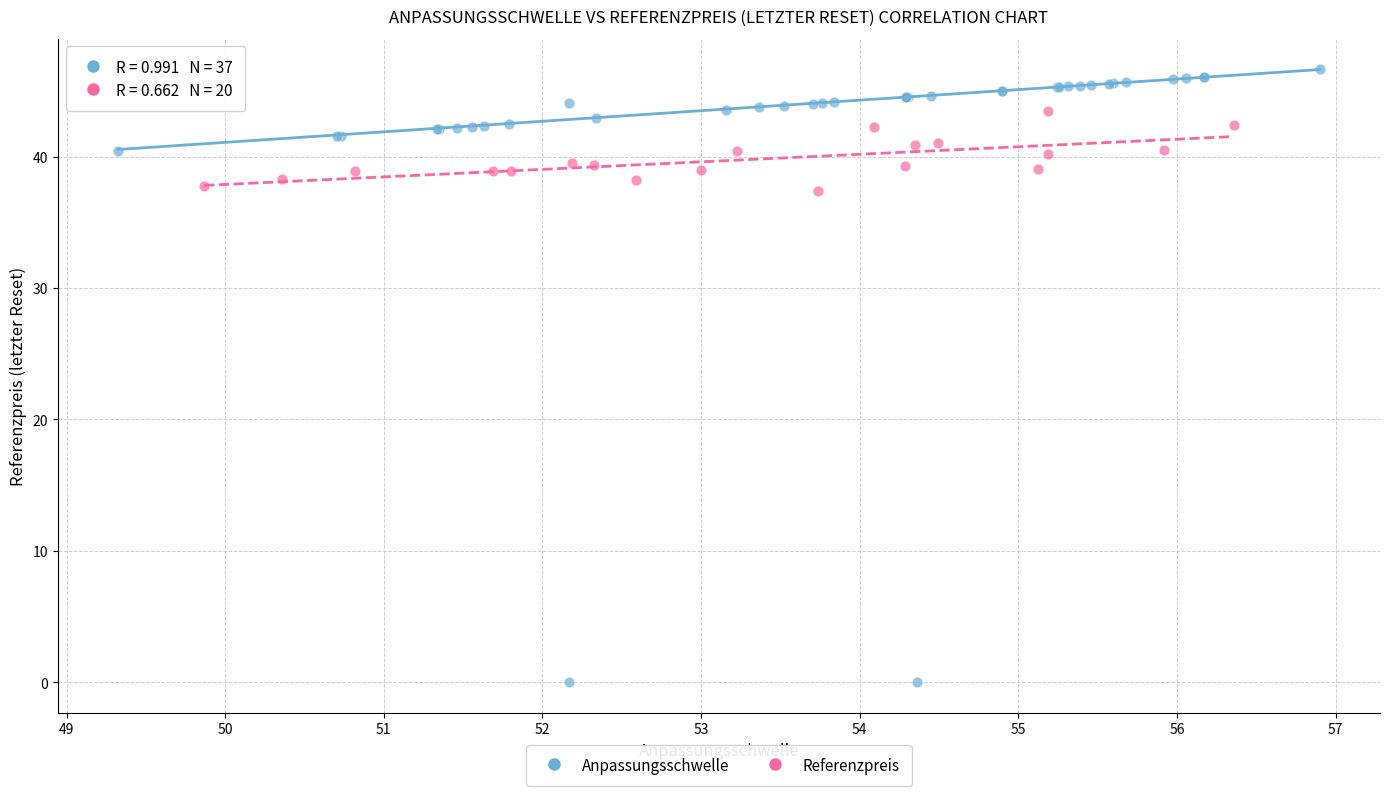

Which series reaches the maximum Y coordinate?

Anpassungsschwelle